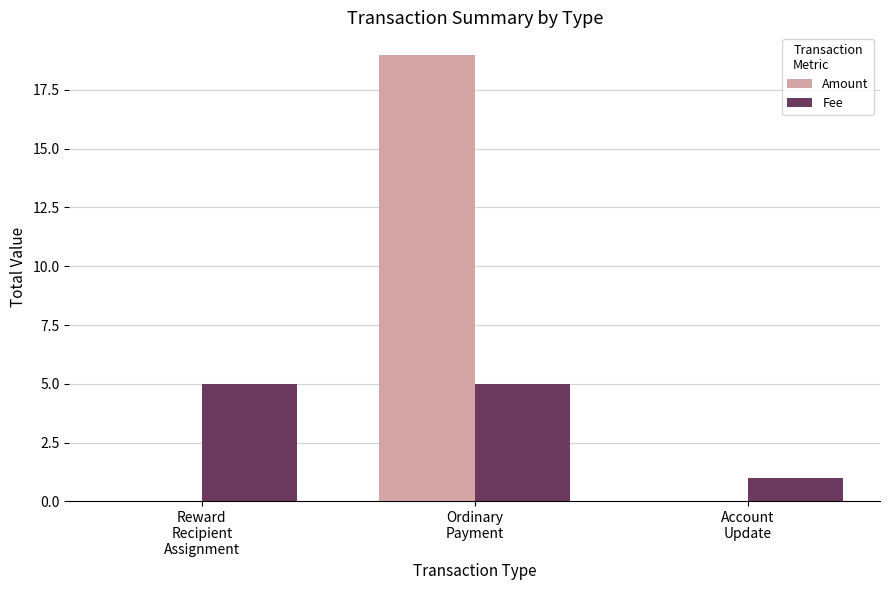

True or false: Fee has a value of 9 at Reward
Recipient
Assignment.

False